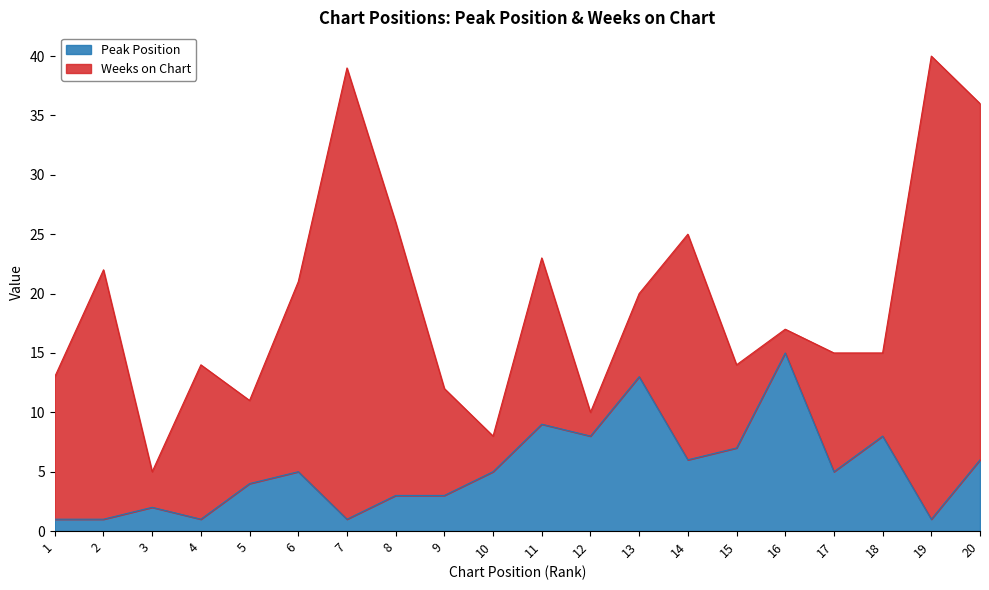

Reading left to right, list all the values displayed in this chart.

1	1	2	1	4	5	1	3	3	5	9	8	13	6	7	15	5	8	1	6